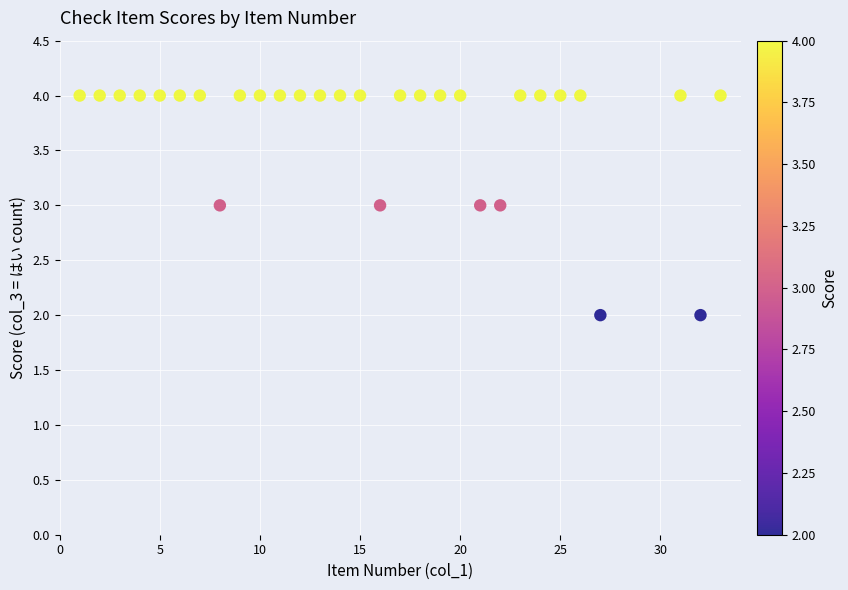

What is the range of X values (max minus min)?

32